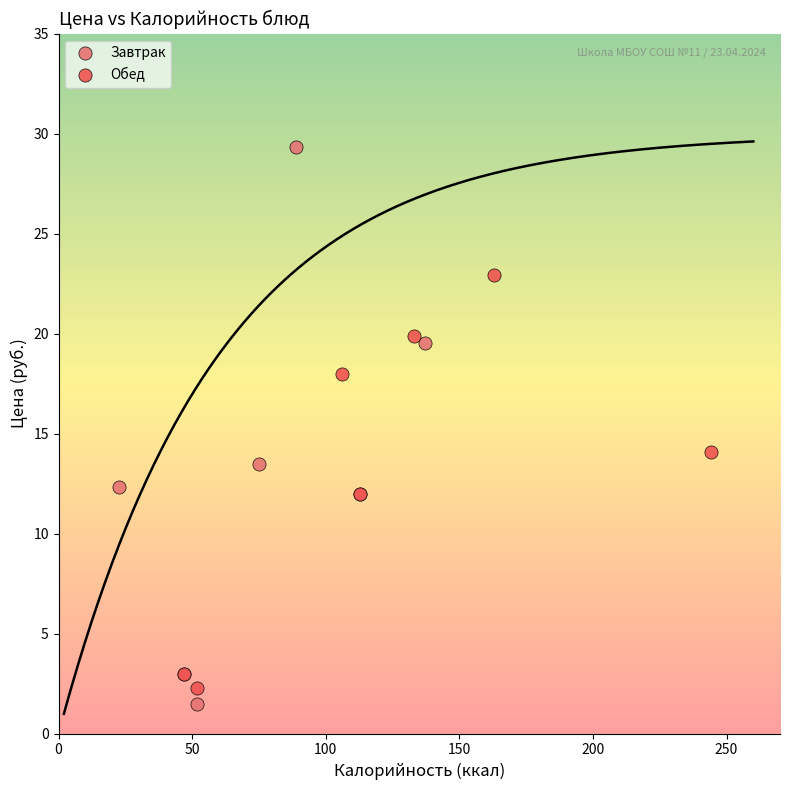

Which series reaches the maximum Y coordinate?

Завтрак